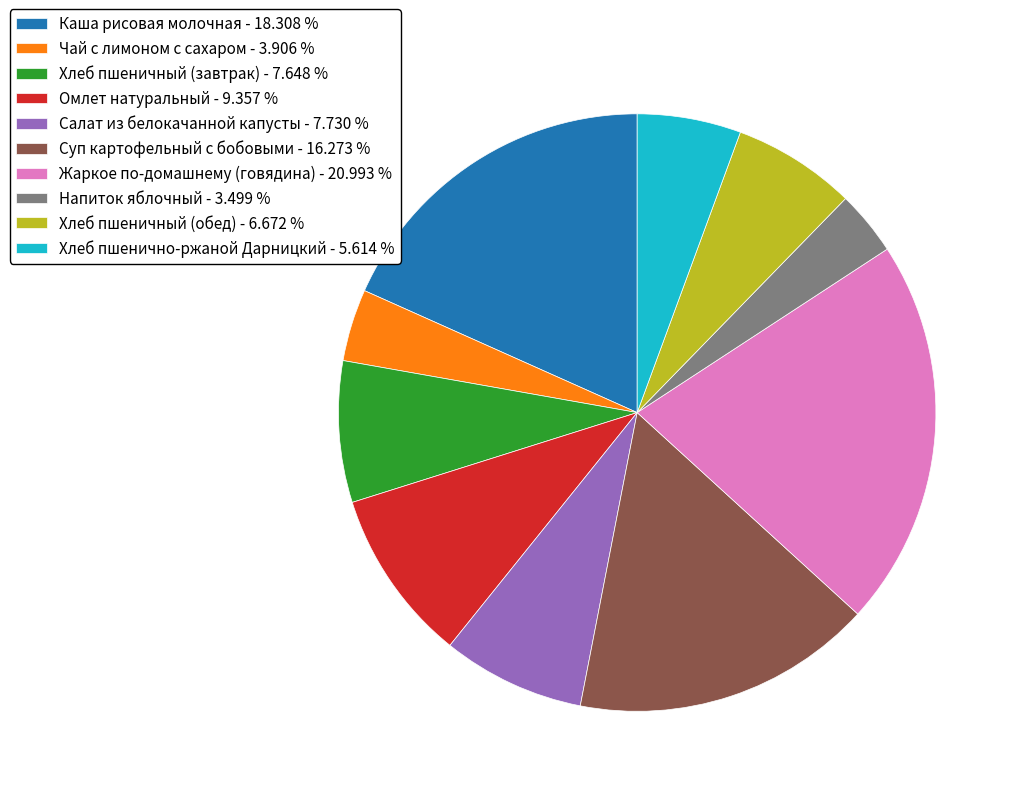

Is there a majority slice in this chart?

No